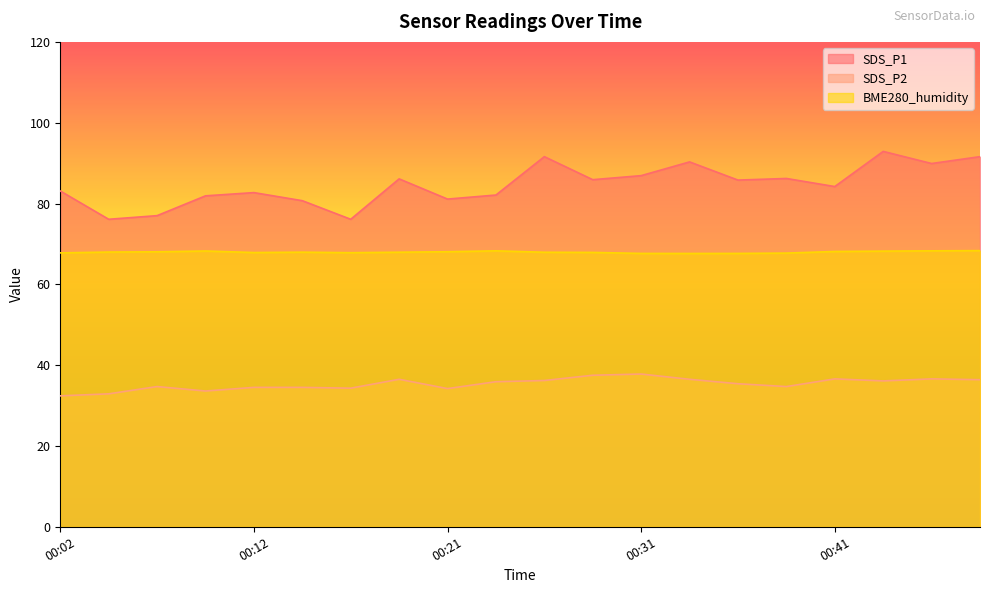

List the series in order of their overall mean, highest first.

SDS_P1, BME280_humidity, SDS_P2